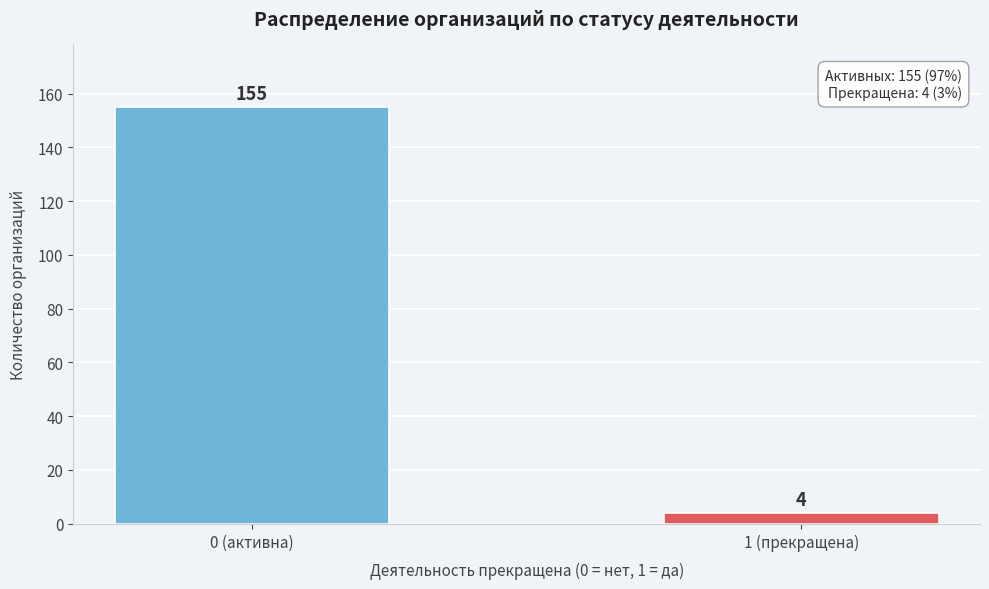

Reading left to right, extract all data points from this chart.

0 (активна)=155	1 (прекращена)=4